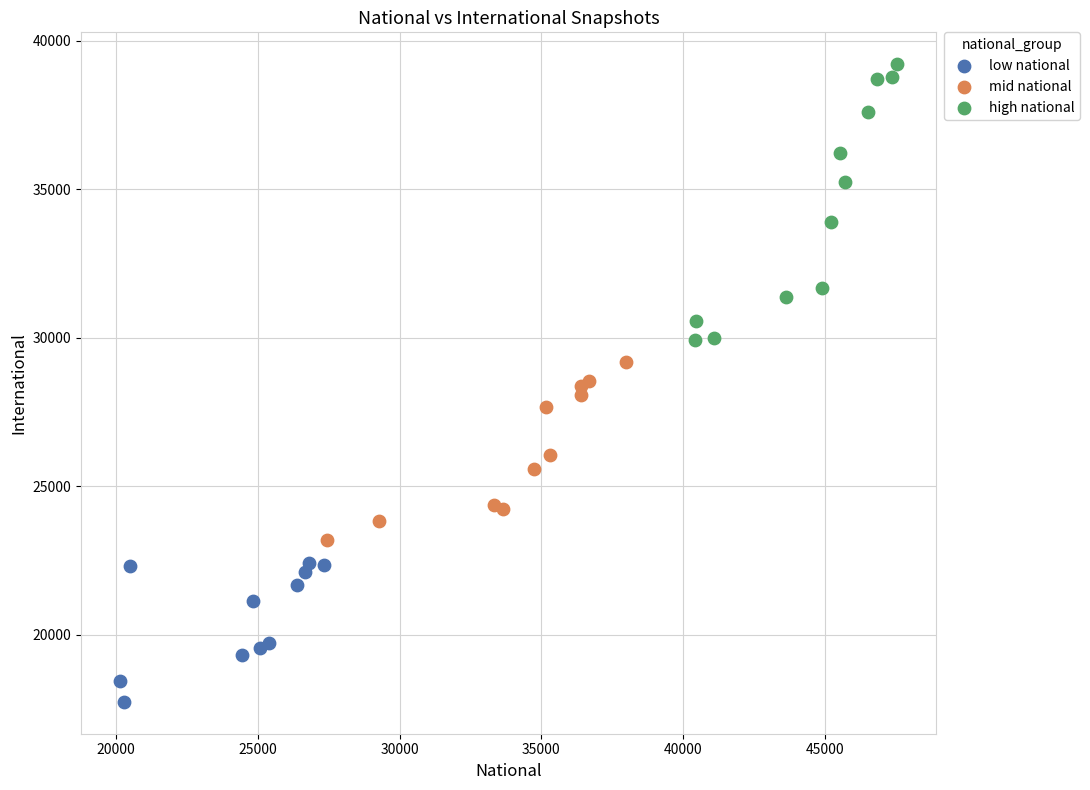

Which series has the largest Y range (max minus min)?

high national